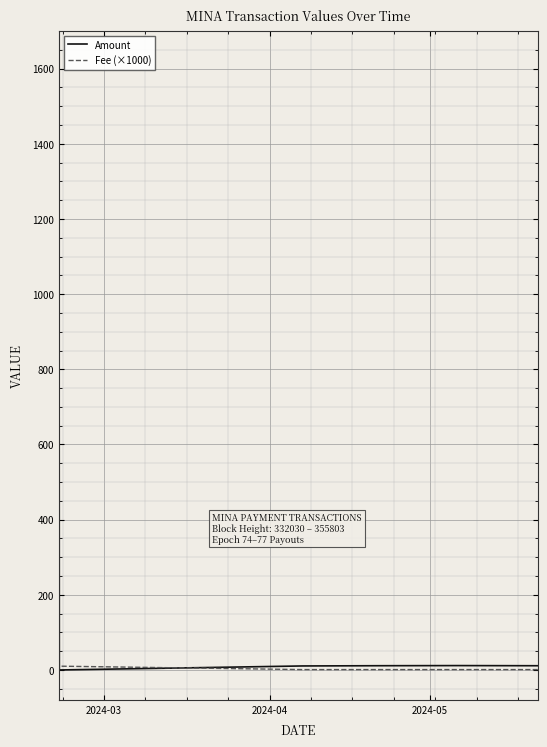

Which series has the widest spread of values?

Amount